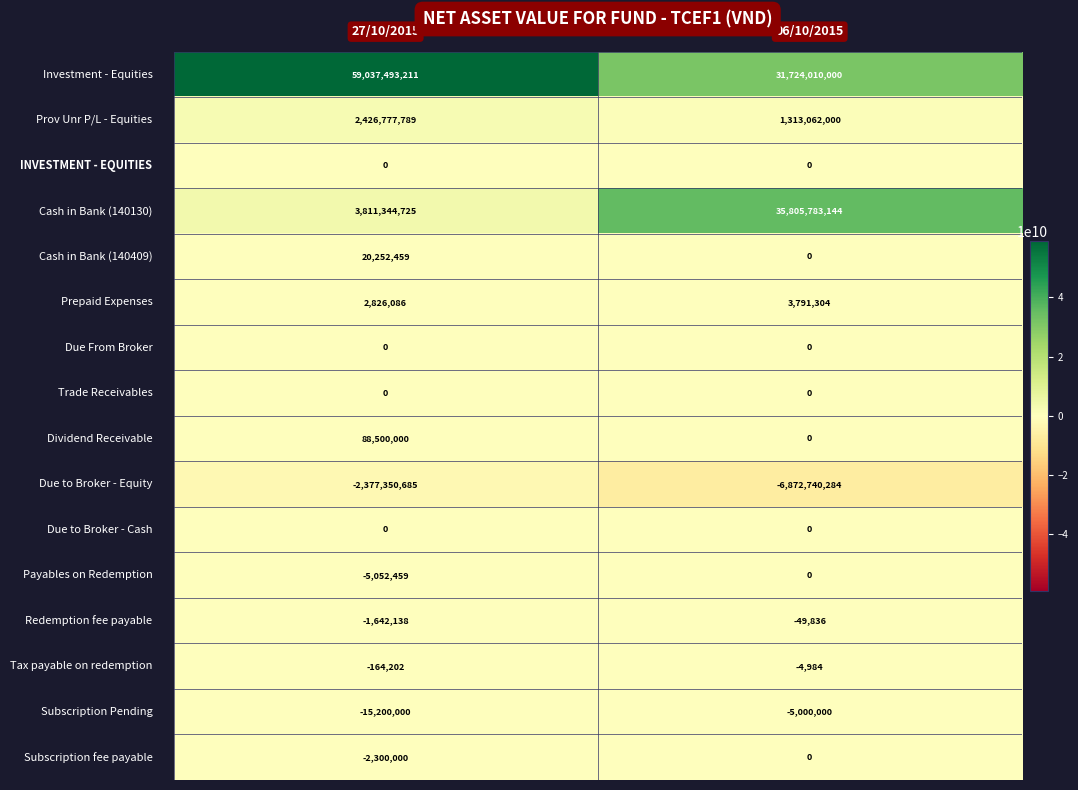

What is the maximum value shown in the chart?

59037493211